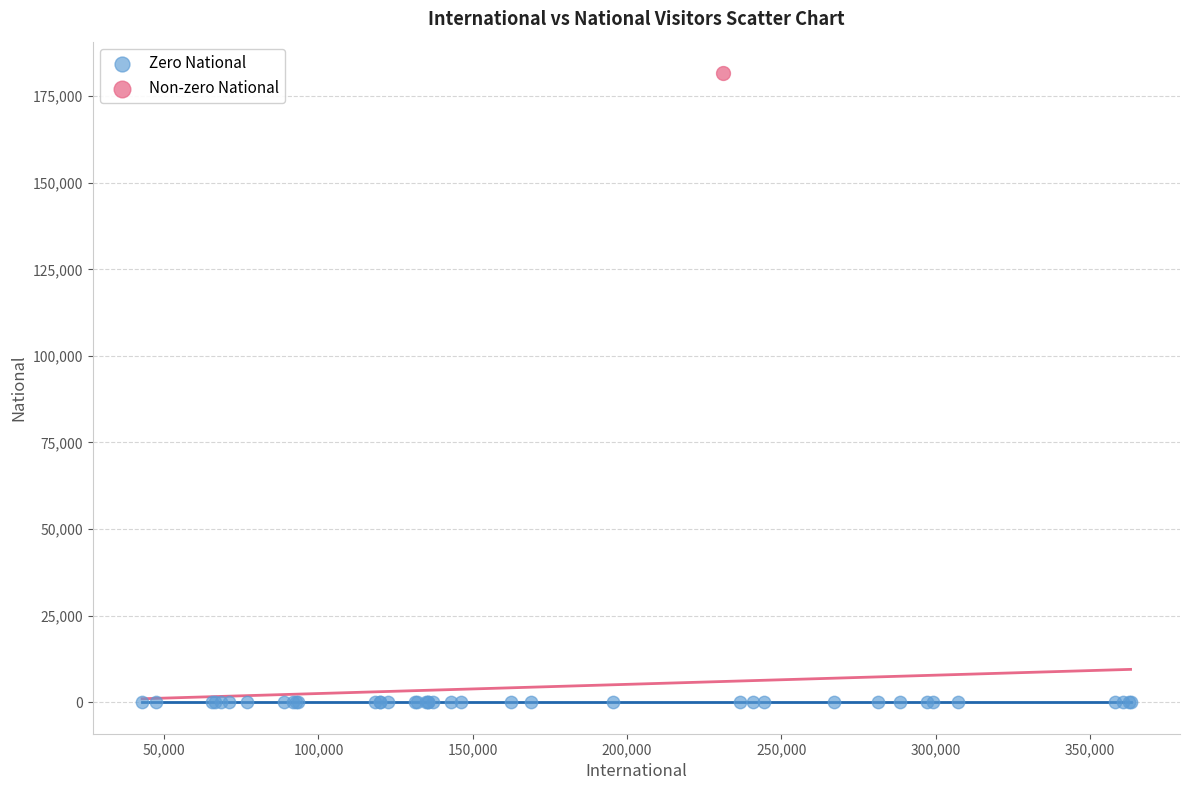

Which series reaches the minimum Y coordinate?

Zero National